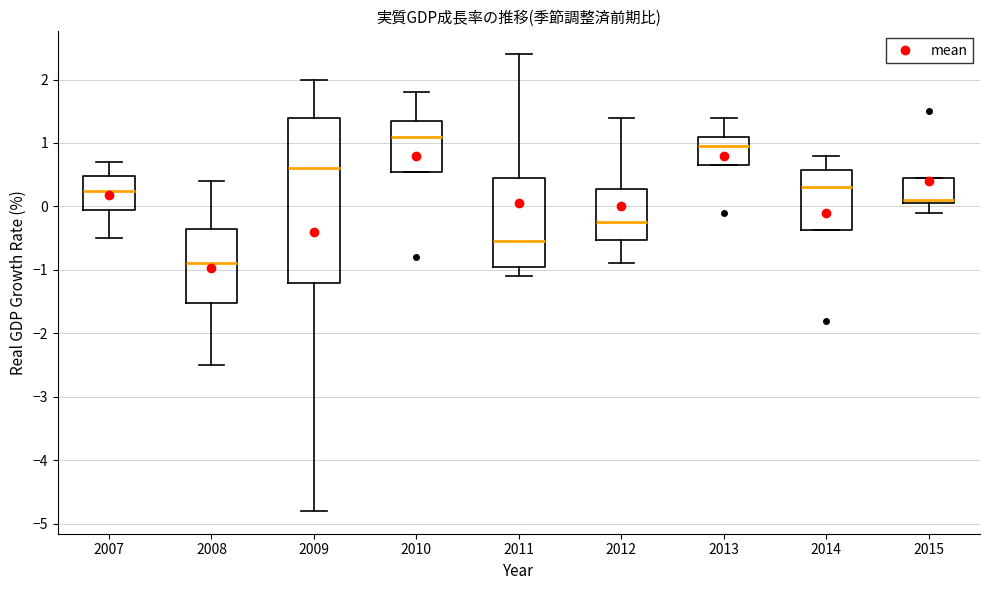

Where does the lower whisker of the box at x = 2008 end on the y-axis? The values are not printed on the chart, so give them approximately, as read against the axis.

-2.5